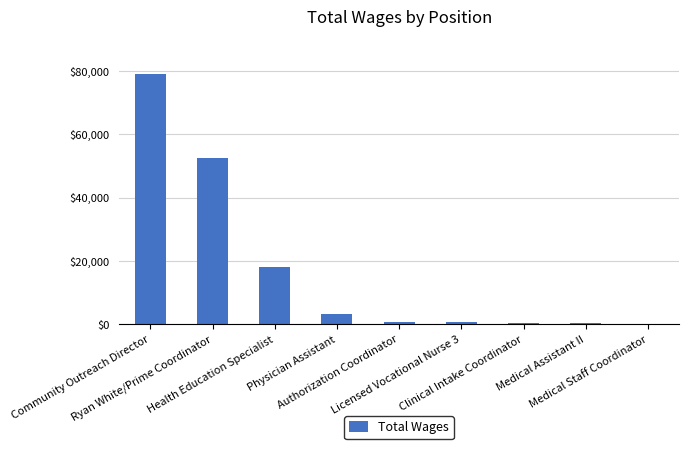

What is the greatest value displayed?

78950